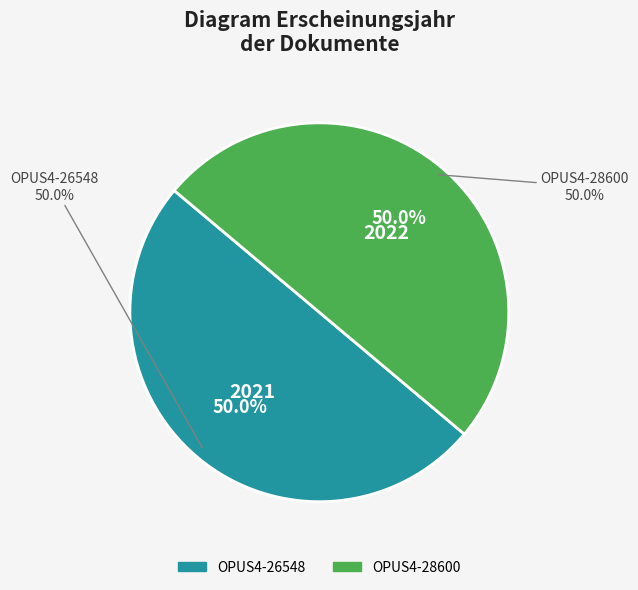

Count the number of slices in the pie.

2